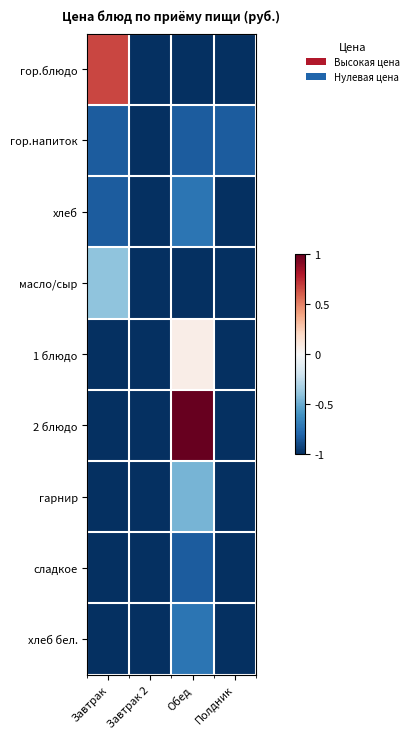

How many distinct data groups are displayed?

9